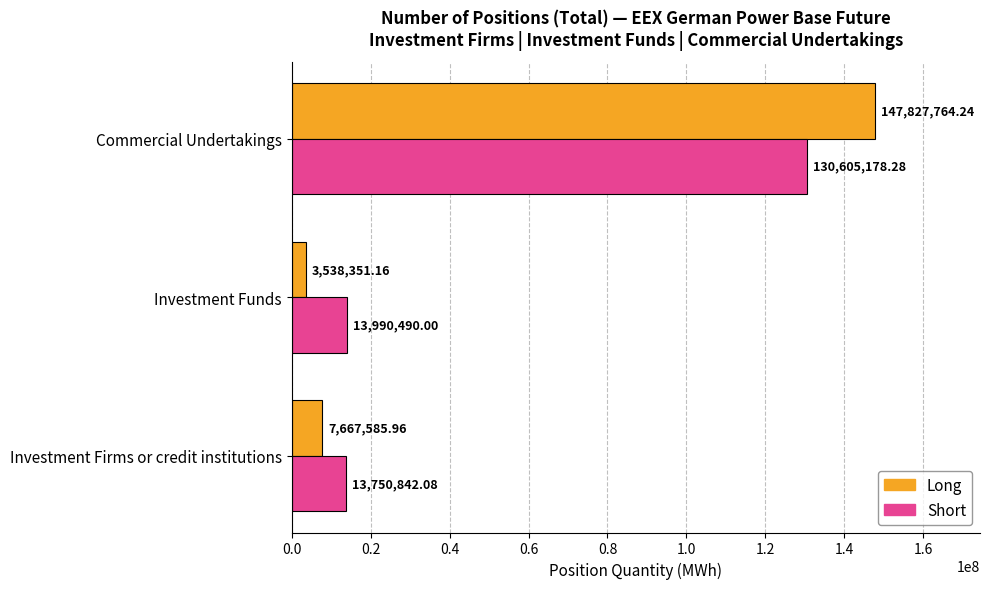

Which label corresponds to the largest value in the chart?

Commercial Undertakings